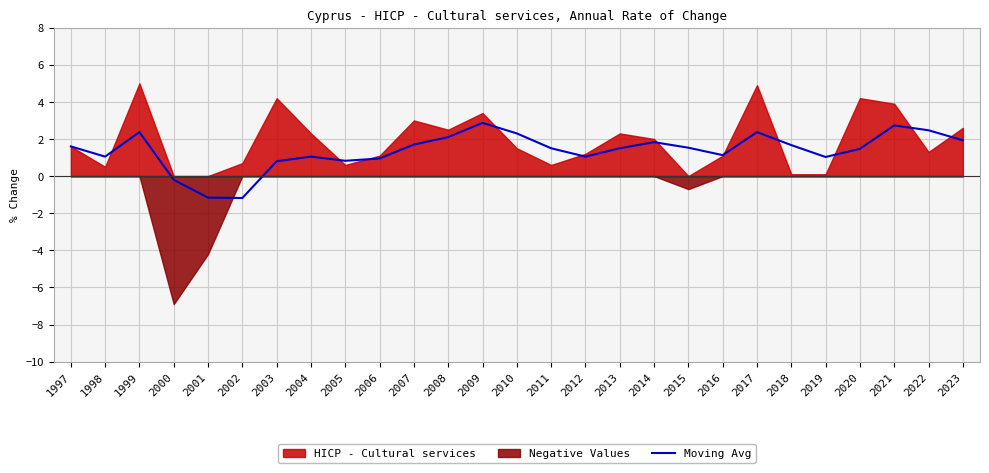

Approximately how many times larger is the value at 2010 compared to 2023?

1.2